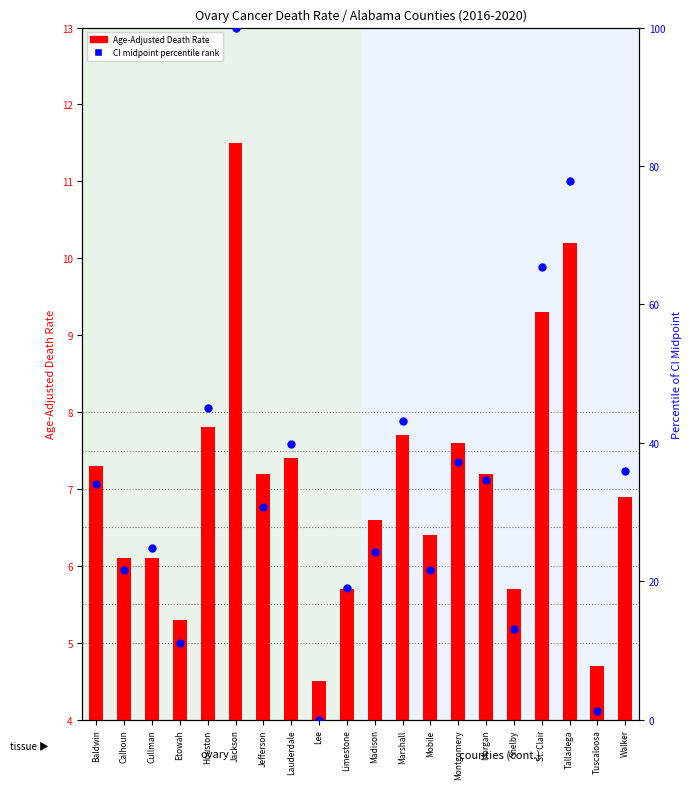

Which series contains the highest Y value?

CI midpoint rank